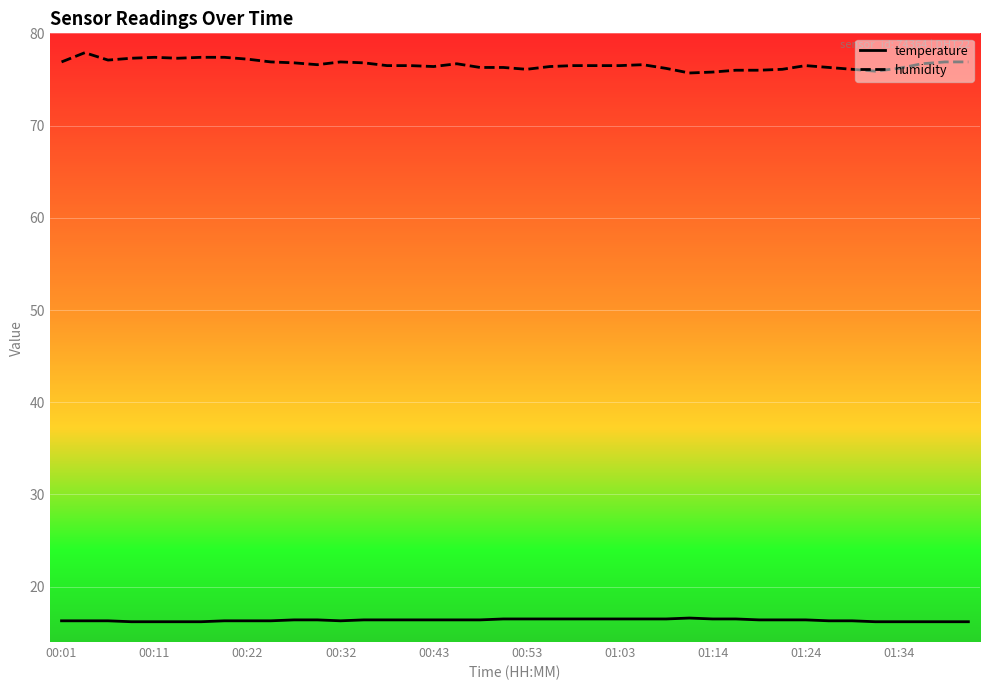

What is the difference between the maximum and minimum values in the humidity series?

2.2